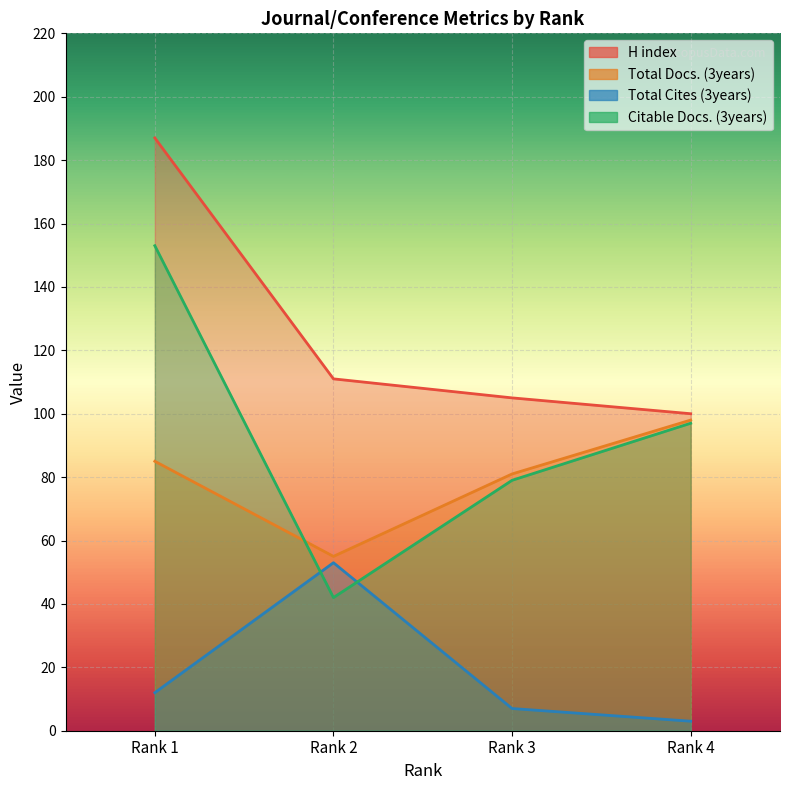

True or false: Total Cites (3years) and Total Docs. (3years) intersect in this chart.

False